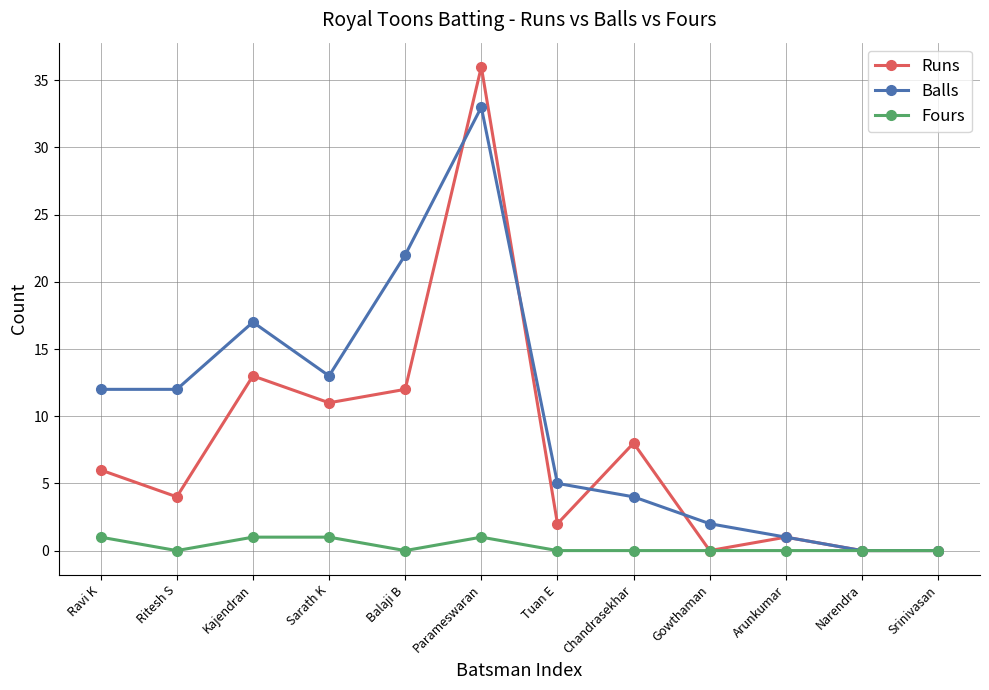

What is the approximate value of Balls at Tuan E?

5